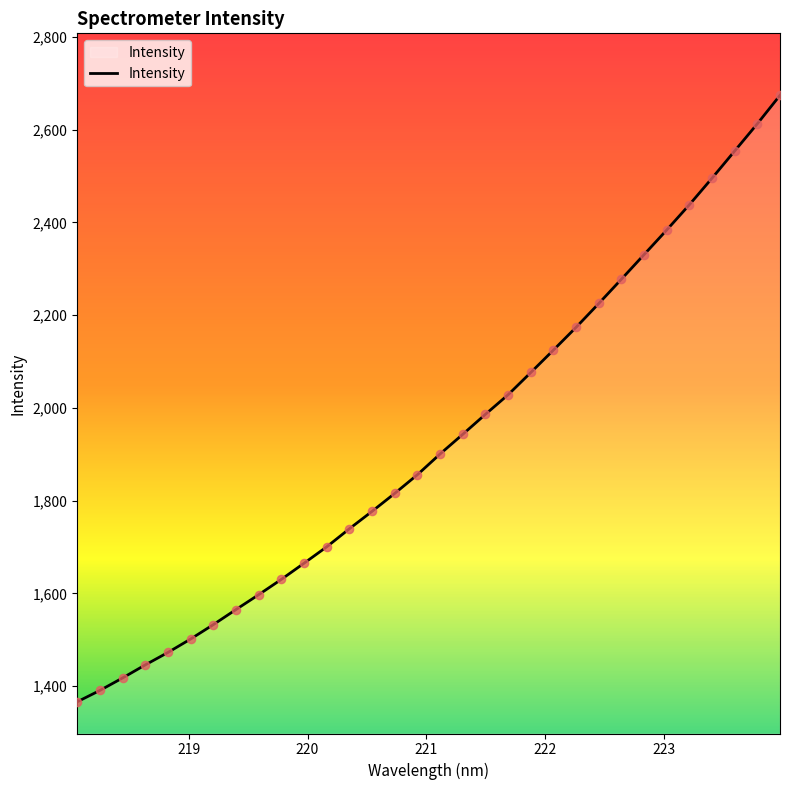

What is the maximum value shown in the chart?

2674.2